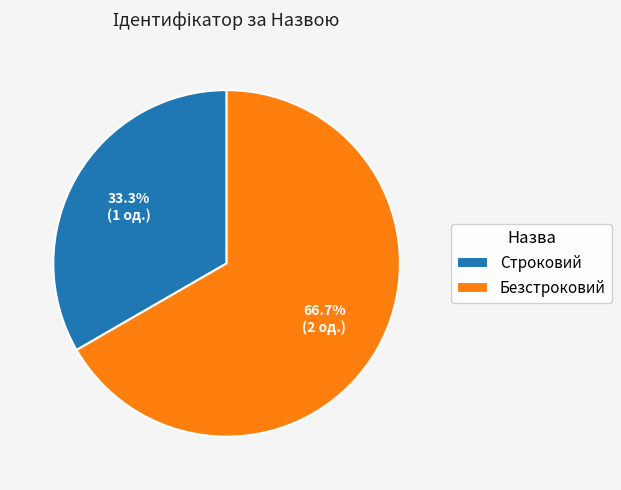

Between Безстроковий and Строковий, which is larger?

Безстроковий